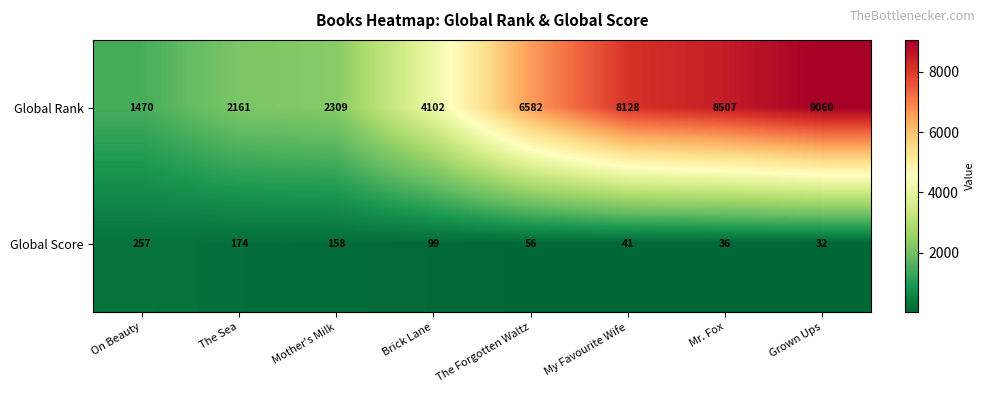

At which label is Global Score closest to 144?

Mother's Milk